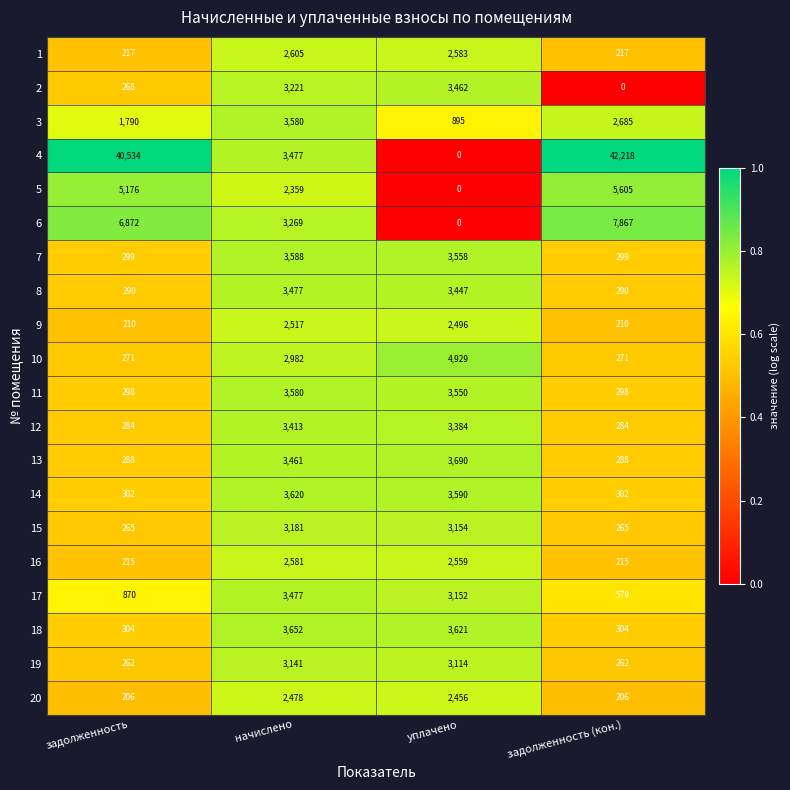

What is the approximate value of 13 at задолженность?

288